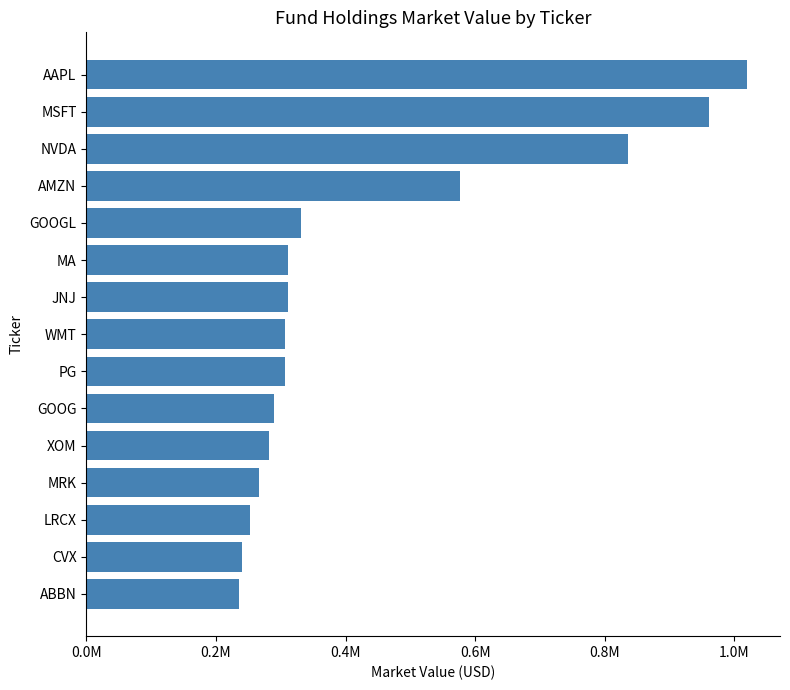

Does the chart contain any negative values?

No